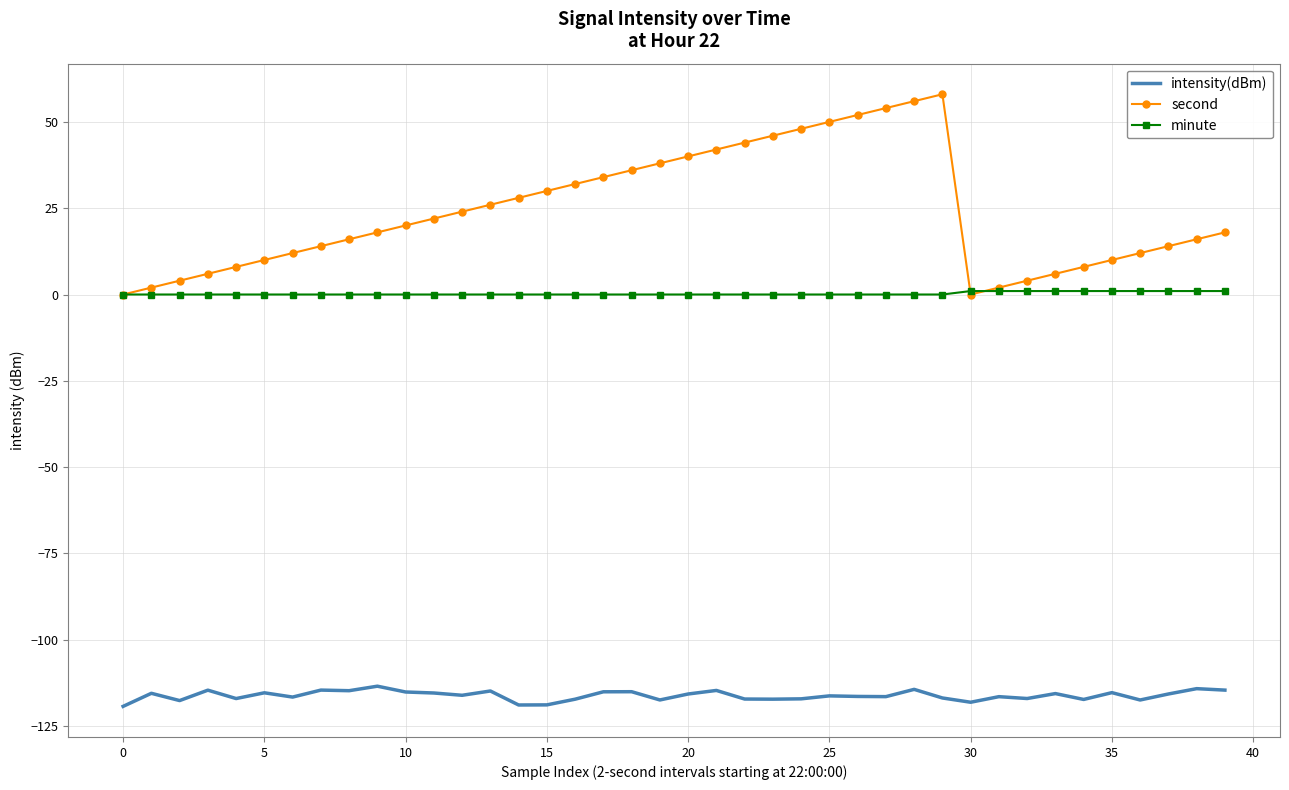

Which series has the largest total across all categories?

second